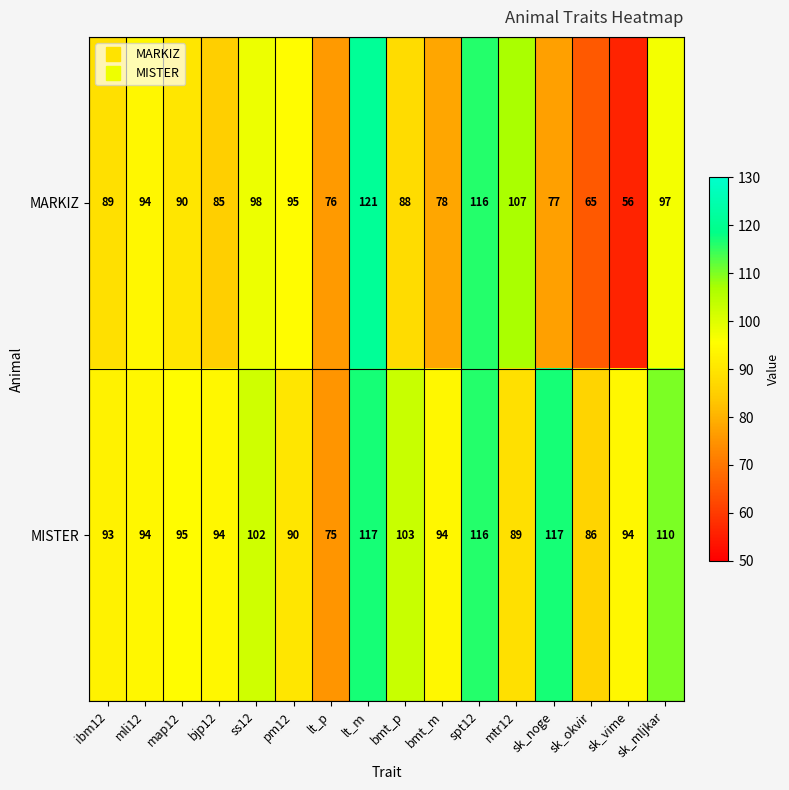

Which label corresponds to the smallest value in the chart?

sk_vime